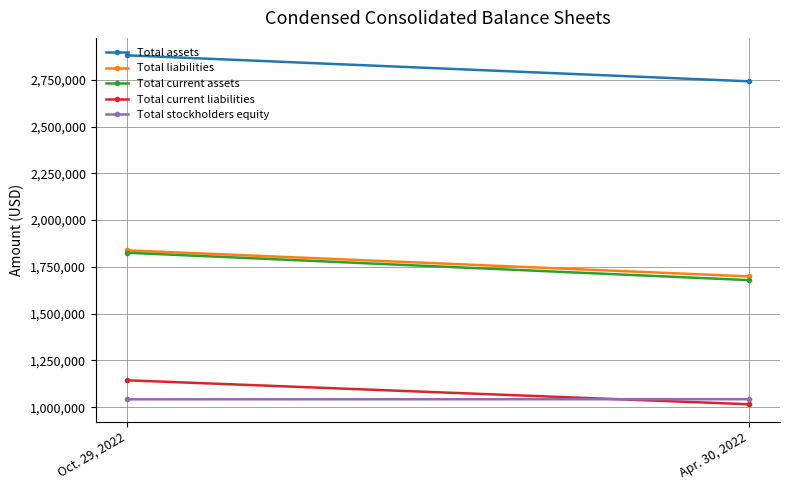

How many distinct data groups are displayed?

5